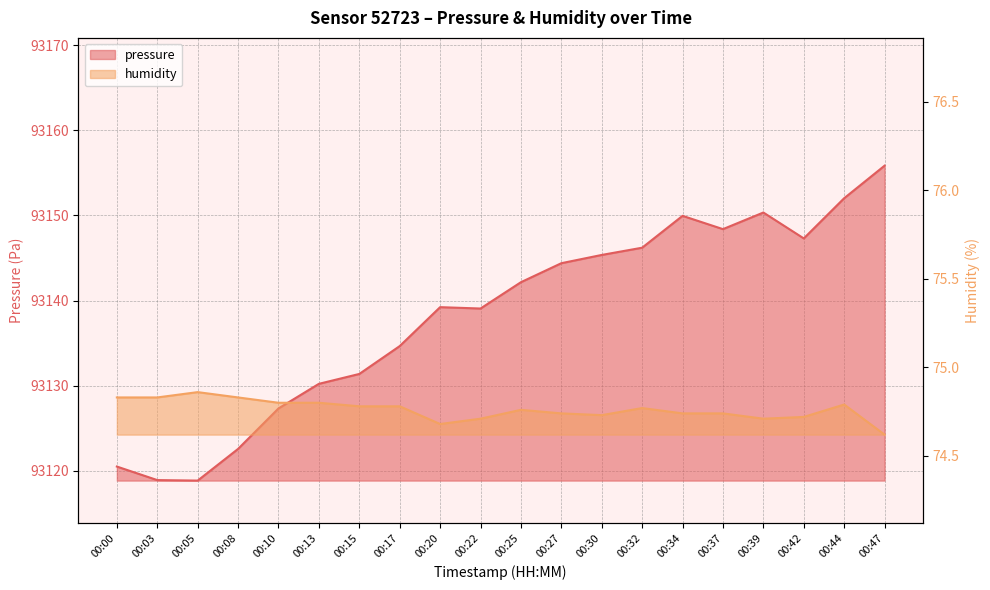

Is it true that pressure equals 139594.6 at 00:47?

False